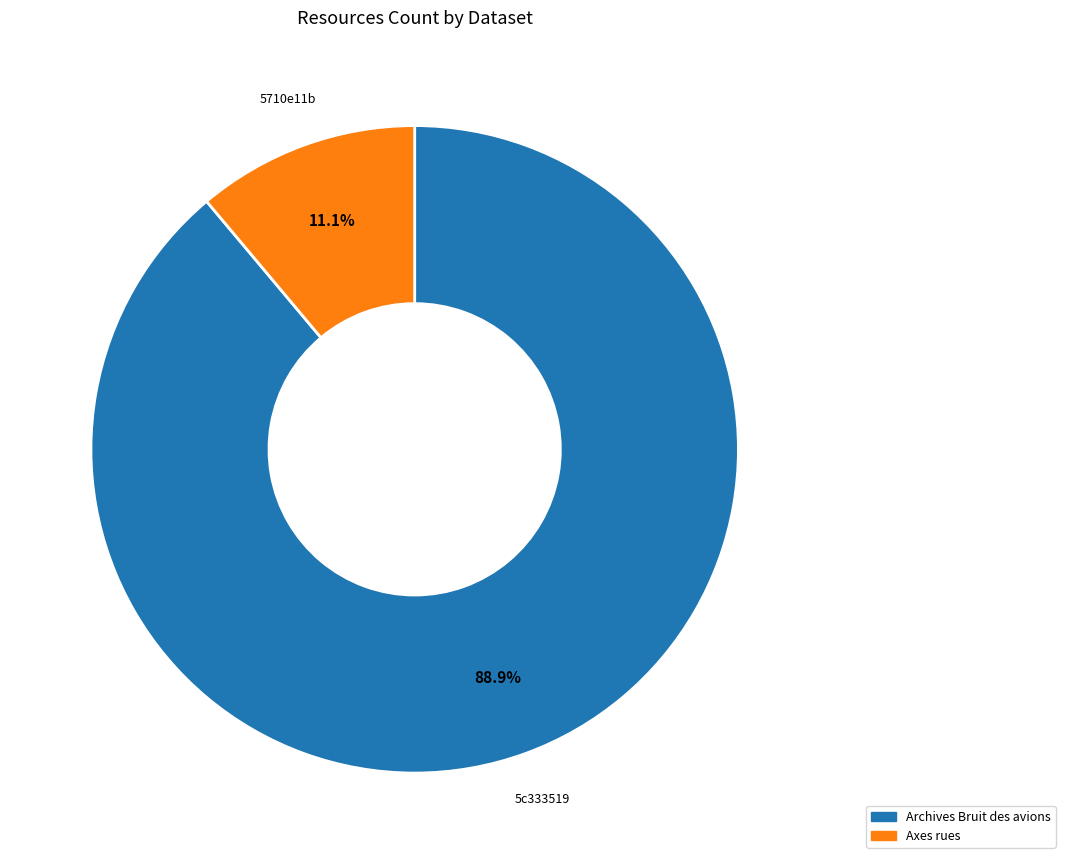

To the nearest percent, what is the combined percentage of Axes rues and Archives Bruit des avions?

100%